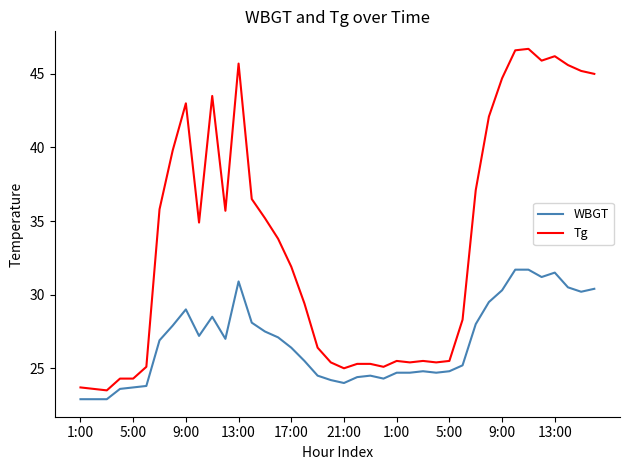

What is the difference between the maximum and minimum values in the WBGT series?

8.8